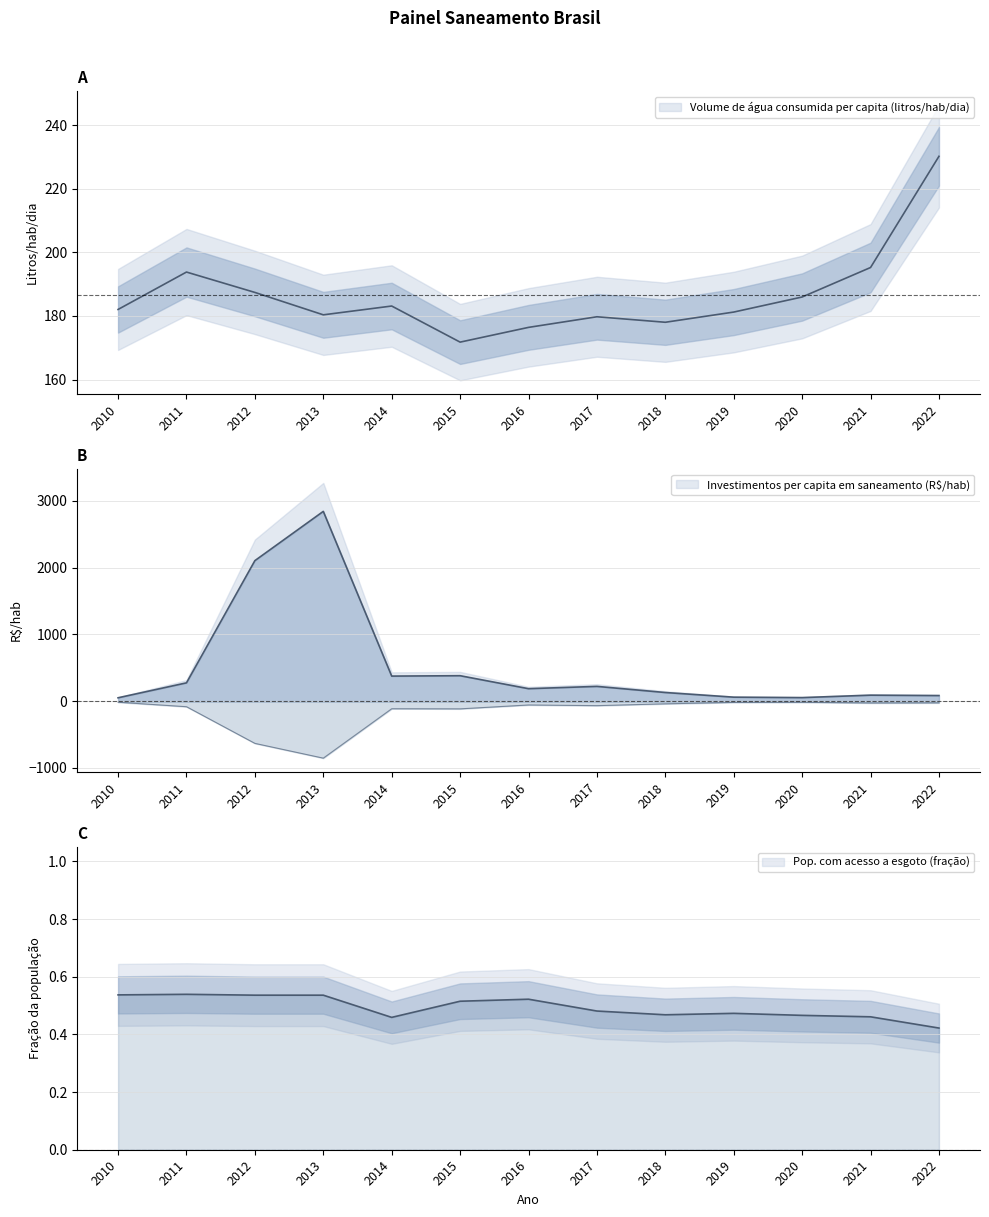

Where does the Investimentos per capita em saneamento series first go above 187?

2011